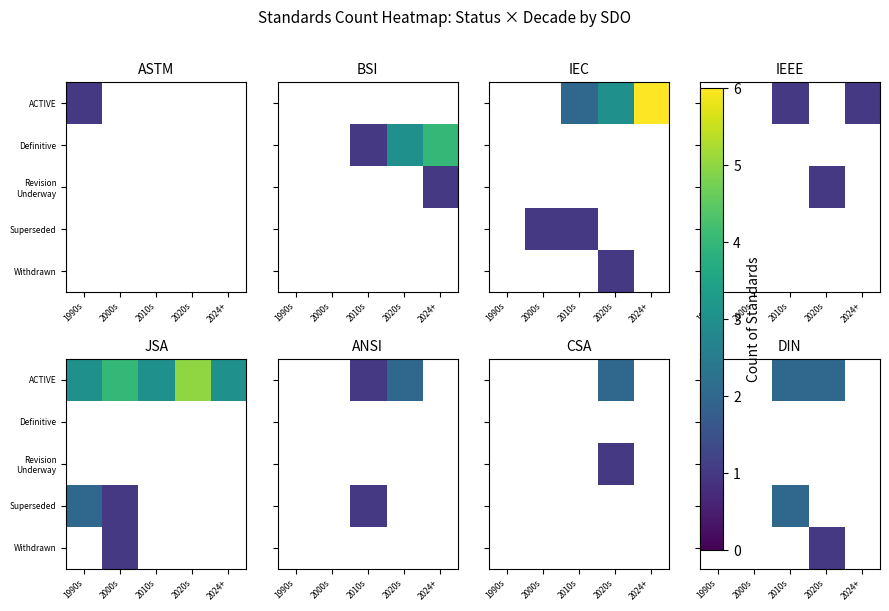

How many series are shown in this chart?

5